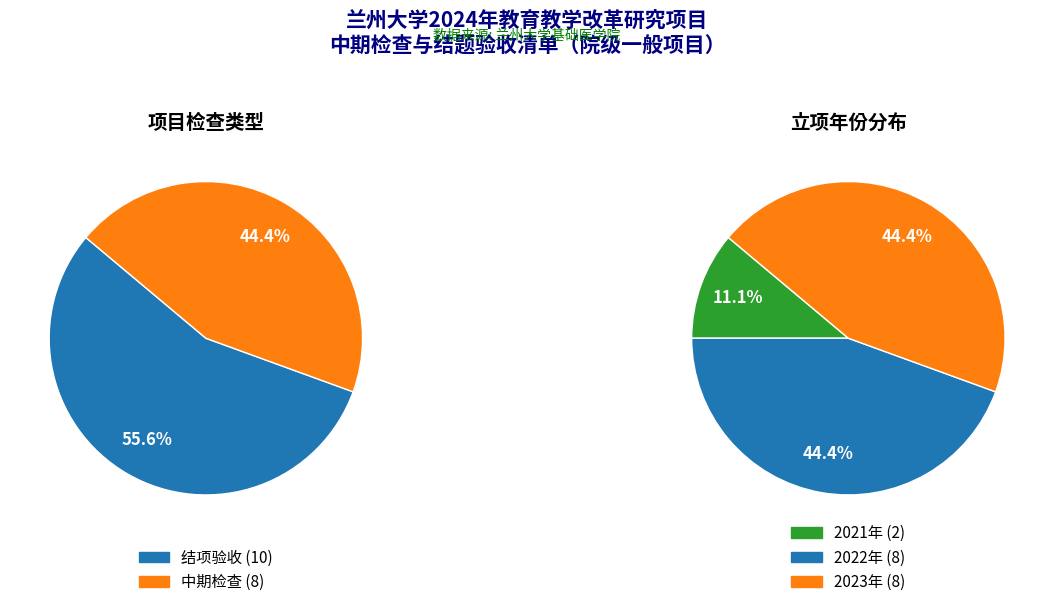

Which category accounts for the majority?

结项验收